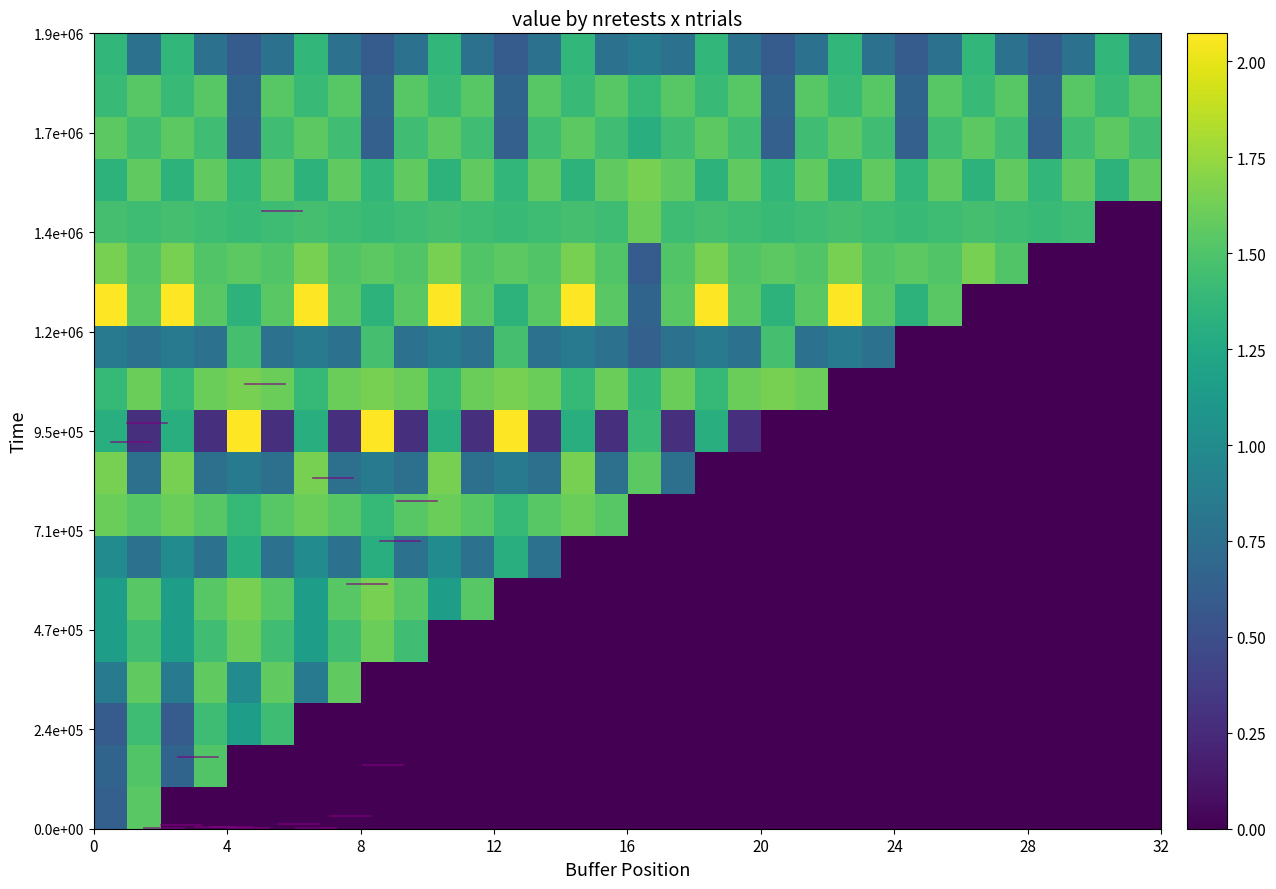

How many data points does each series have?

32